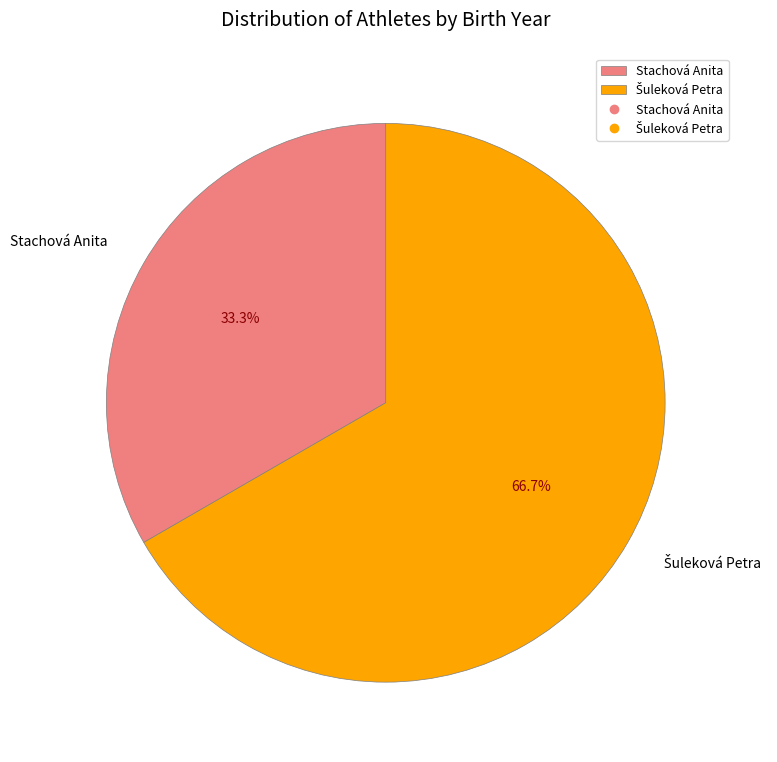

What is the smallest slice in the pie chart?

Stachová Anita